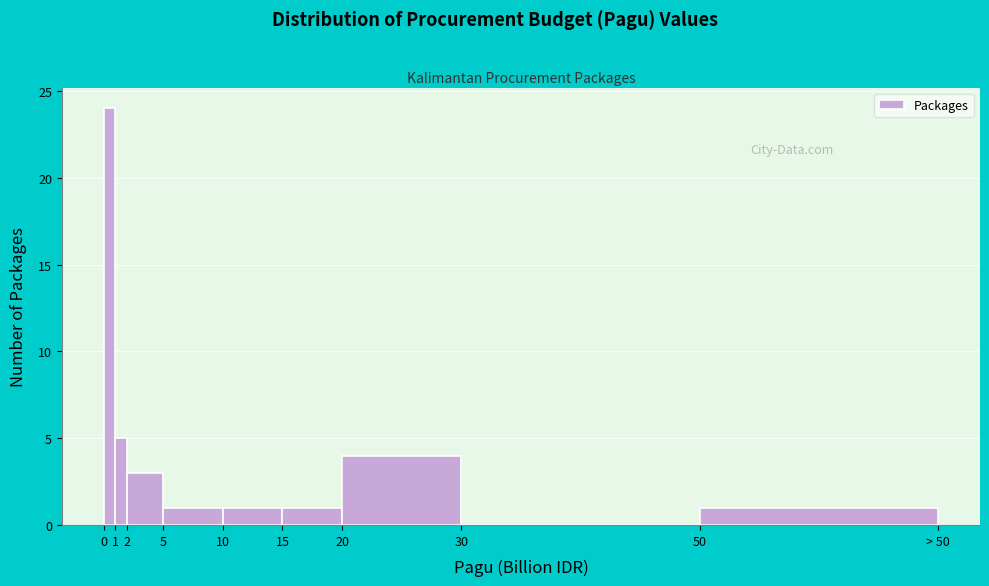

Reading left to right, list all the values displayed in this chart.

0=24	1=5	2=3	5=1	10=1	15=1	20=4	30=0	50=1